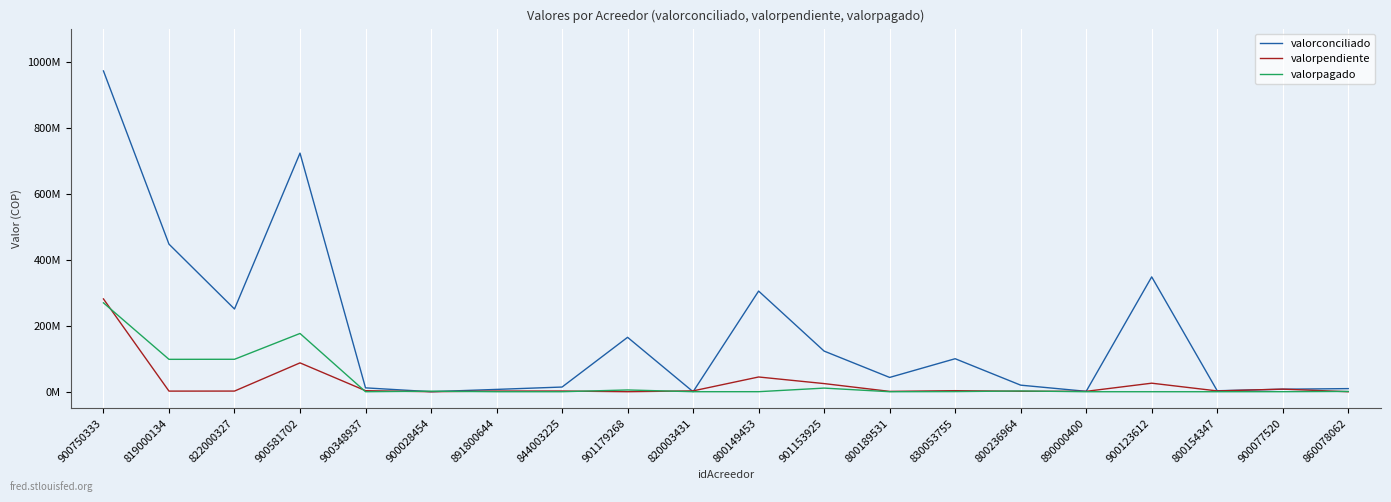

Between 860078062 and 900348937, which is larger?

900348937